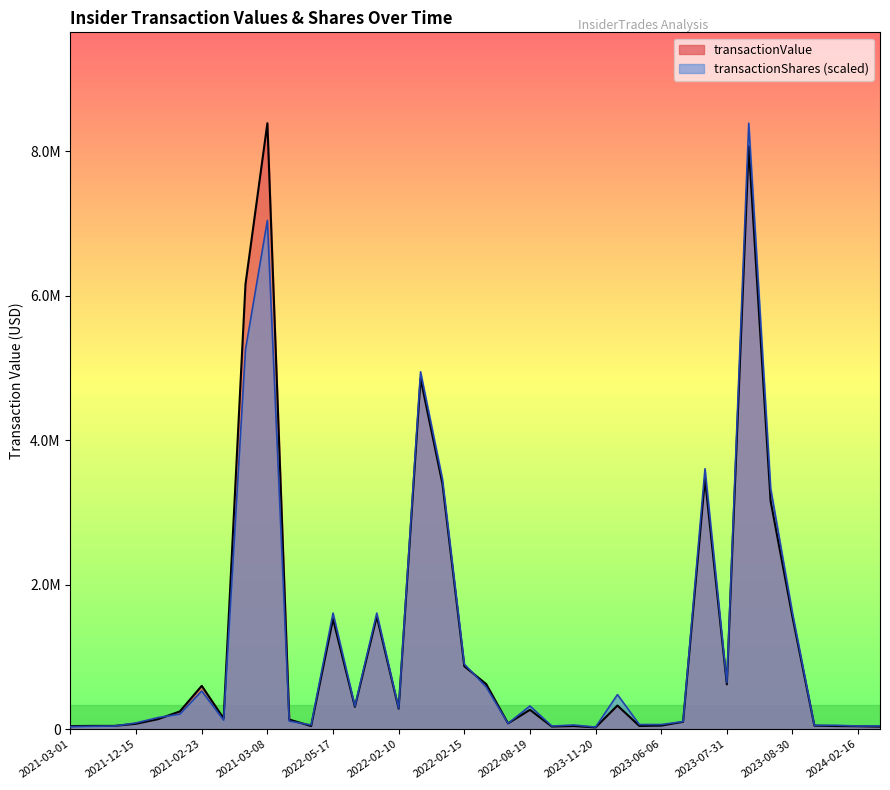

Where is transactionShares nearest to the value 4207652?

2023-07-27